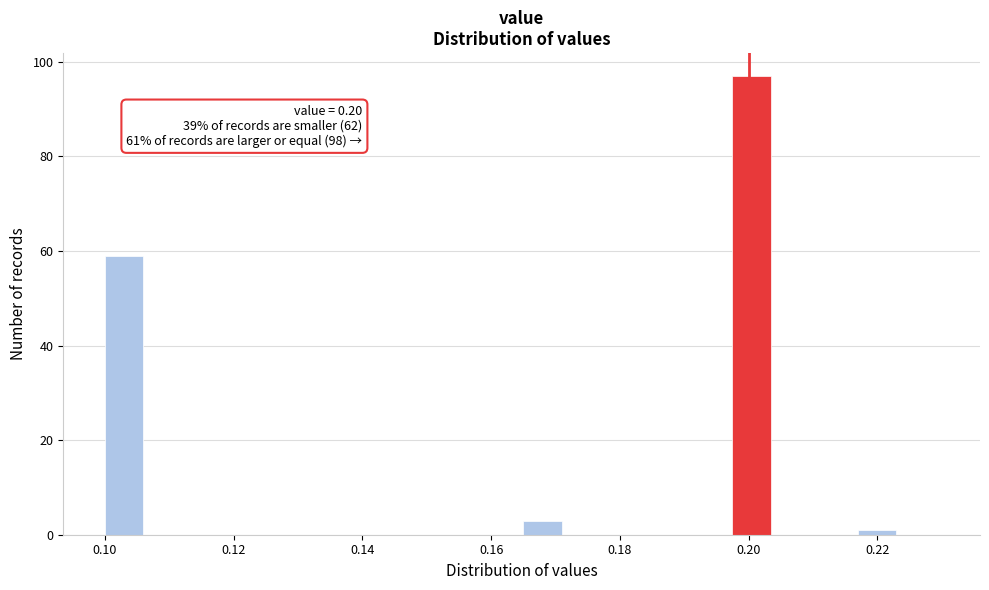

Around what value on the x-axis is the tallest bar? Give the approximate position of its centre, as read against the axis.

0.200